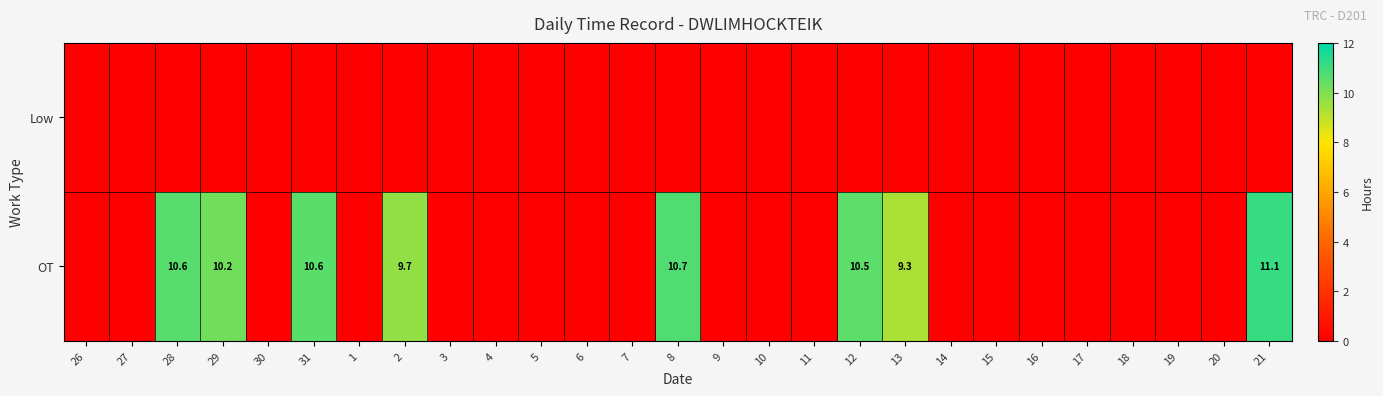

True or false: OT has a value of 14.8 at 13.

False